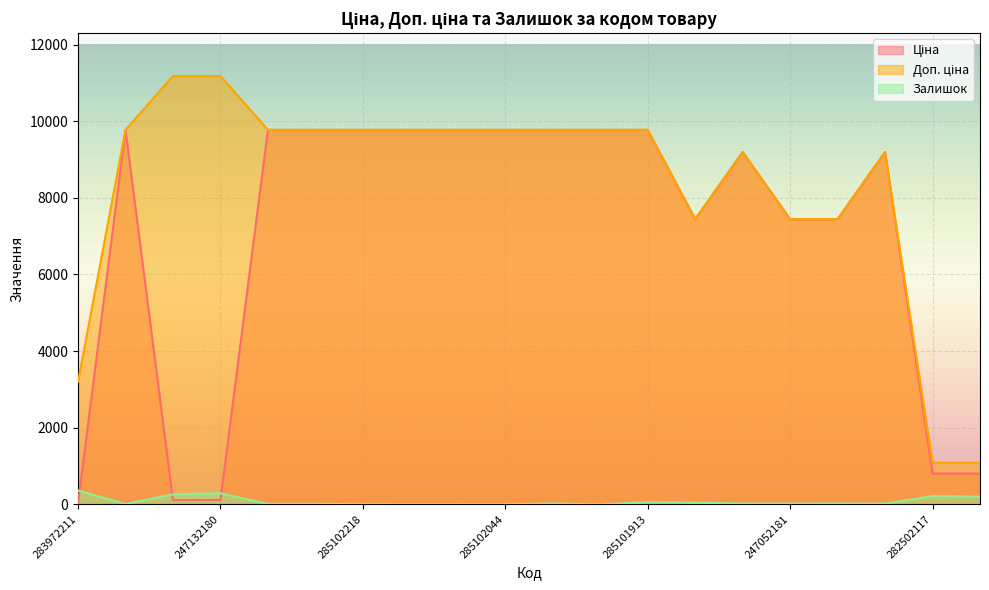

How many interior local peaks does the Залишок series have?

5